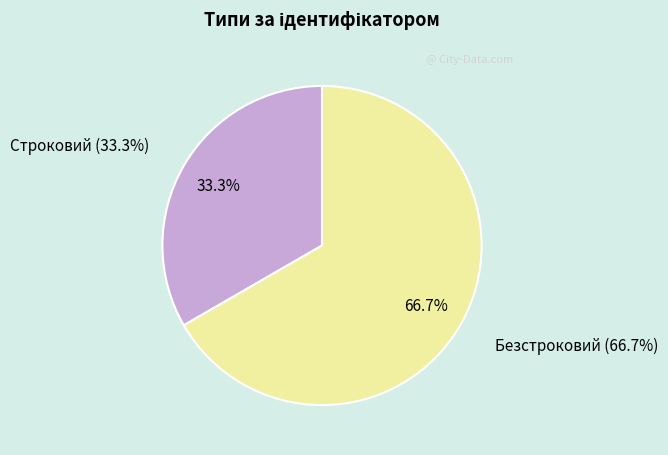

Is the sum of Строковий and Безстроковий greater than half?

Yes